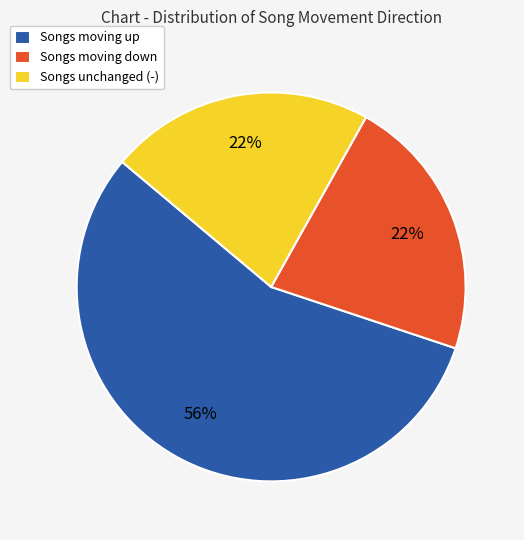

Which category accounts for the majority?

Songs moving up